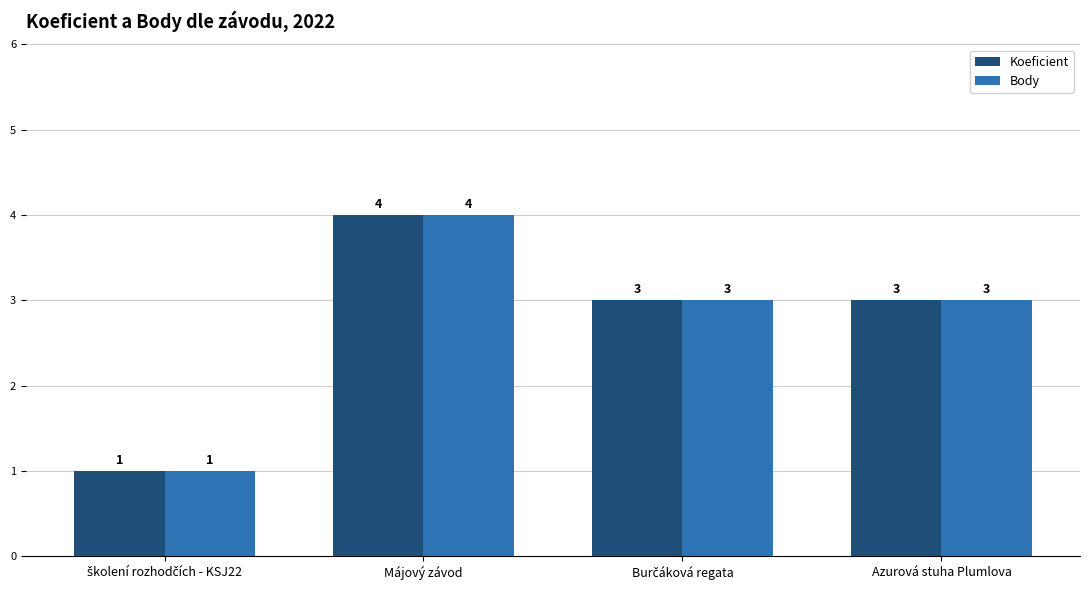

The value of Body at Májový závod is 6. True or false?

False